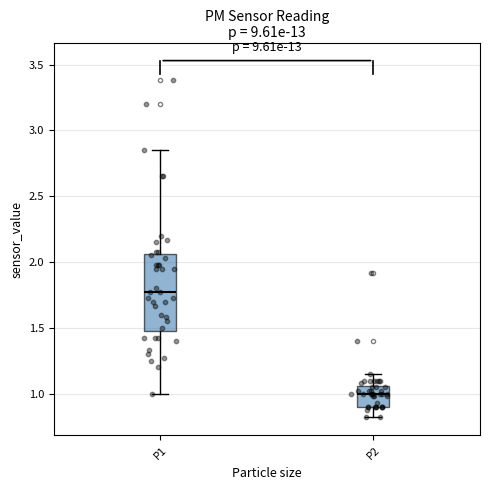

Reading left to right, transcribe this box plot: for each box, give where its median line is, the range the box spans, and where its two whiskers end, as read against the y-axis. The values are not printed on the chart, so give them approximately, as read against the axis.

P1: median 1.75, box 1.50 to 2.05, whiskers 1.00 to 2.85
P2: median 1.00, box 0.90 to 1.05, whiskers 0.80 to 1.15